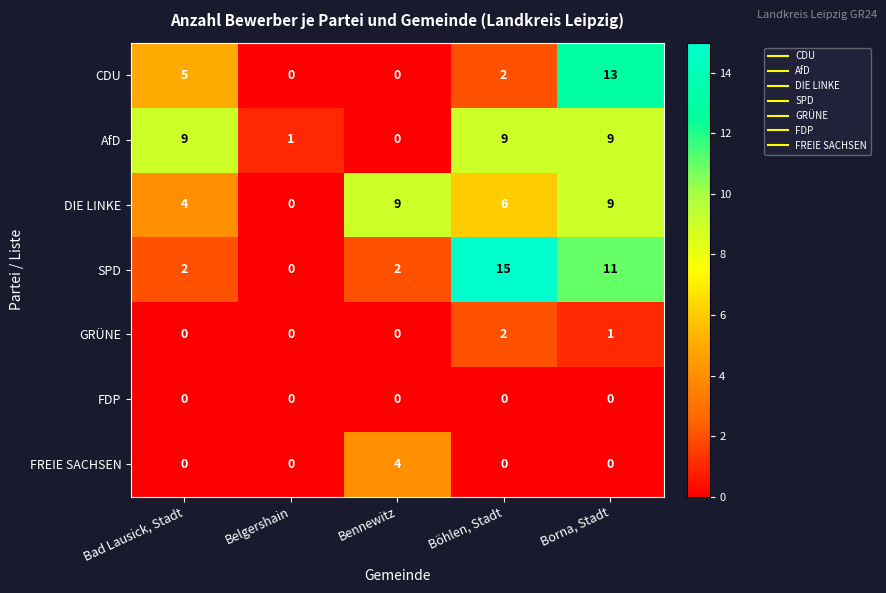

What is the difference between the maximum and minimum values in the CDU series?

13